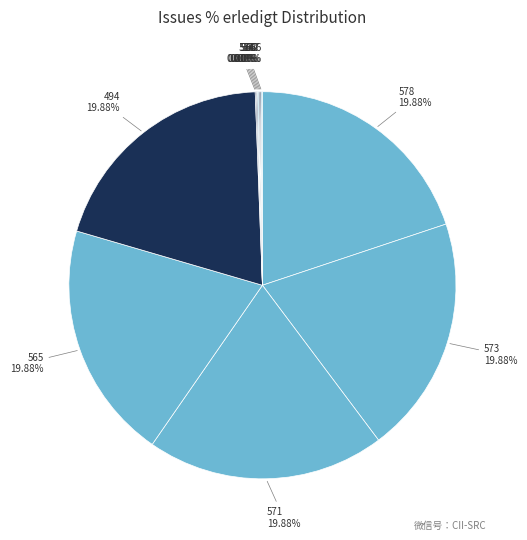

Count the number of slices in the pie.

11